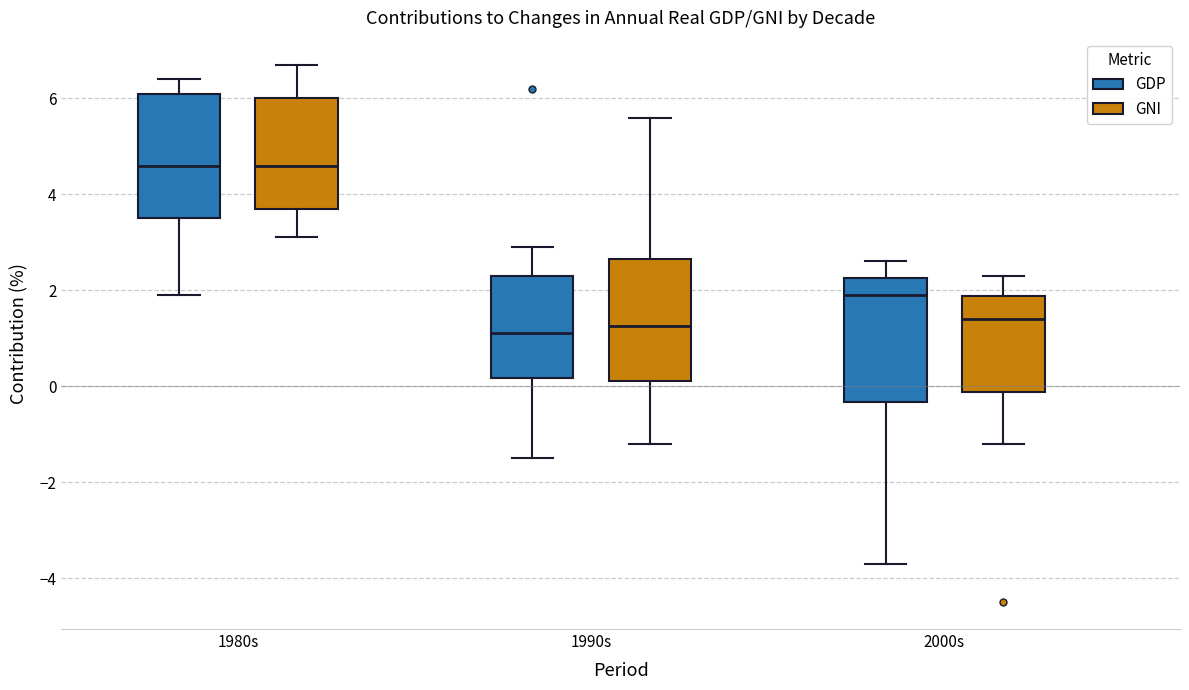

Reading left to right, transcribe this box plot: for each box, give where its median line is, the range the box spans, and where its two whiskers end, as read against the y-axis. The values are not printed on the chart, so give them approximately, as read against the axis.

1980s (GDP): median 4.6, box 3.6 to 6.2, whiskers 2.0 to 6.4
1980s (GNI): median 4.6, box 3.8 to 6.0, whiskers 3.2 to 6.8
1990s (GDP): median 1.2, box 0.2 to 2.4, whiskers -1.4 to 3.0
1990s (GNI): median 1.2, box 0.2 to 2.6, whiskers -1.2 to 5.6
2000s (GDP): median 2.0, box -0.4 to 2.2, whiskers -3.6 to 2.6
2000s (GNI): median 1.4, box -0.2 to 1.8, whiskers -1.2 to 2.4